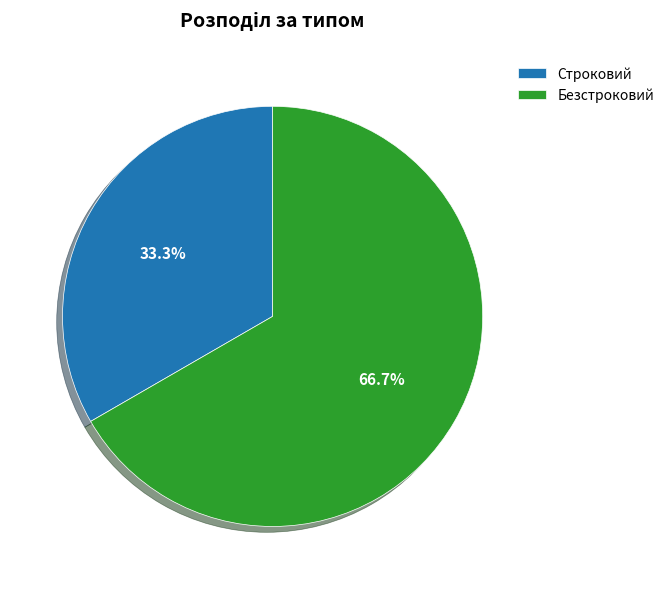

How many segments does this pie chart have?

2